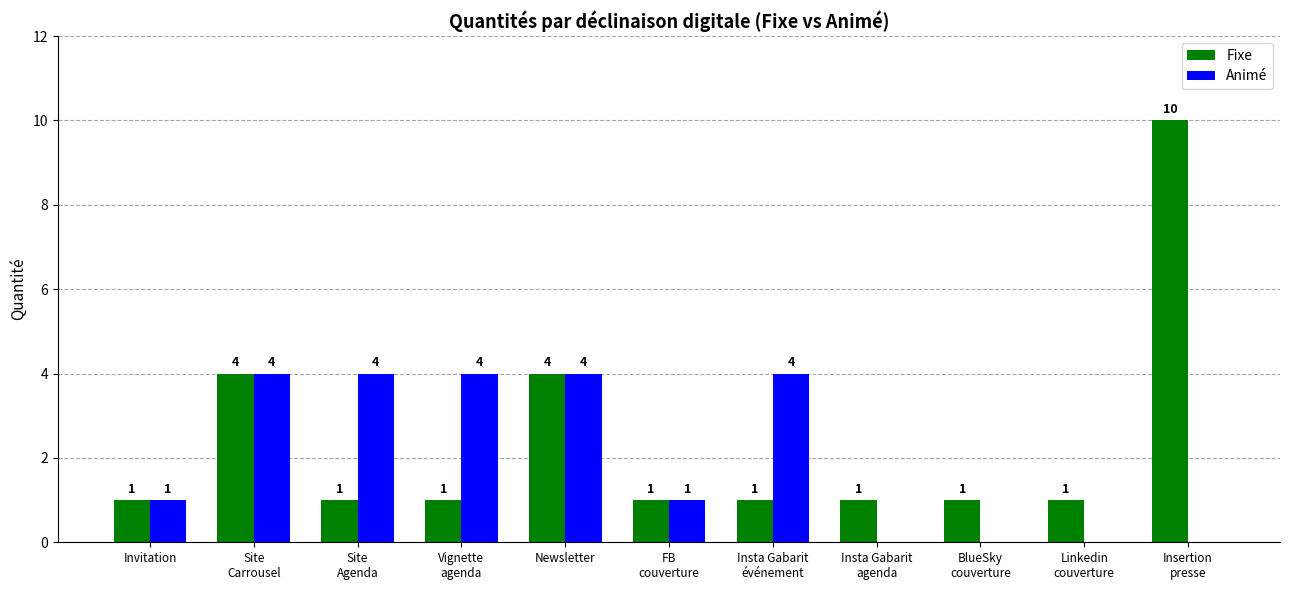

What is the sum of all Animé values?

22